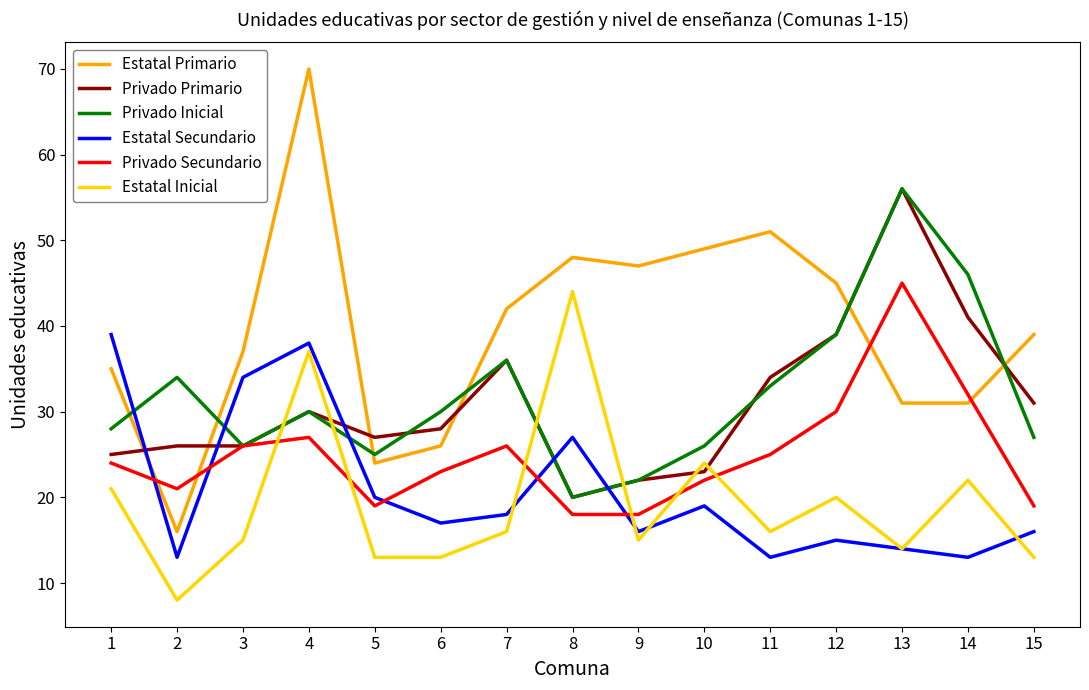

Which series changed the most between 13 and 14?

Privado Primario